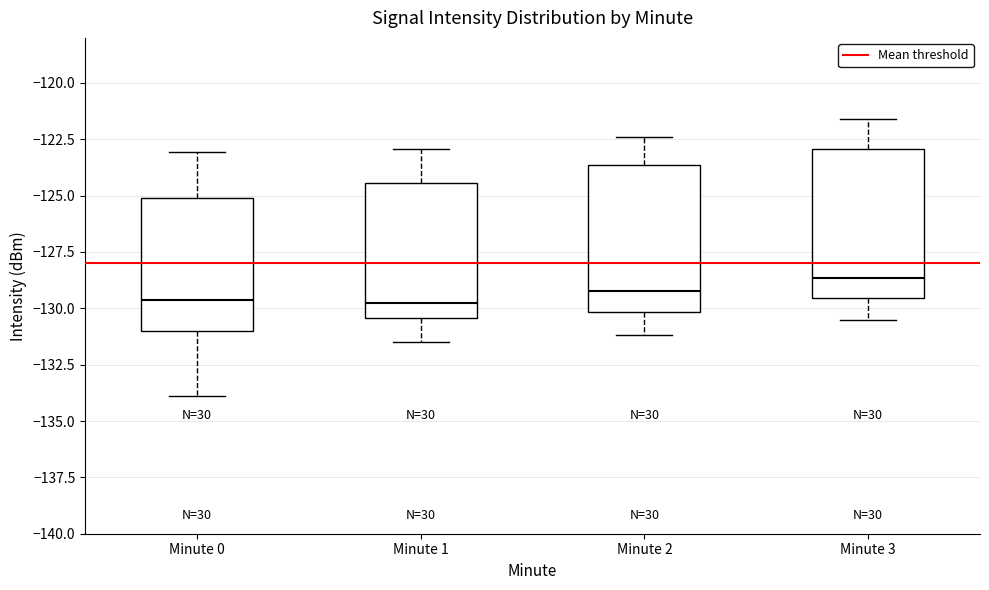

Where does the upper whisker of the box for Minute 3 end on the y-axis? The values are not printed on the chart, so give them approximately, as read against the axis.

-121.5